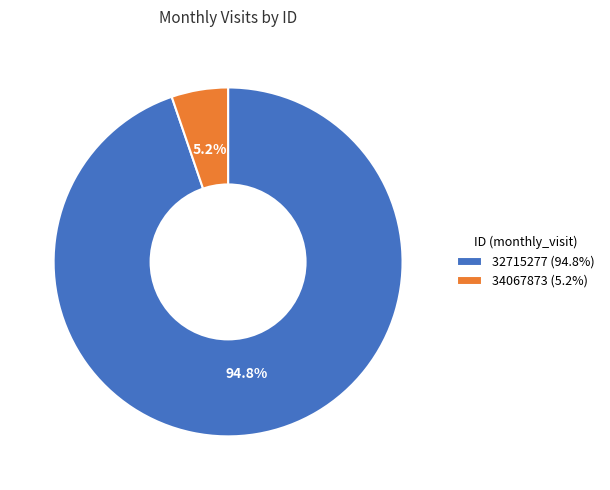

What is the ratio of the value at 34067873 to the value at 32715277?

0.1